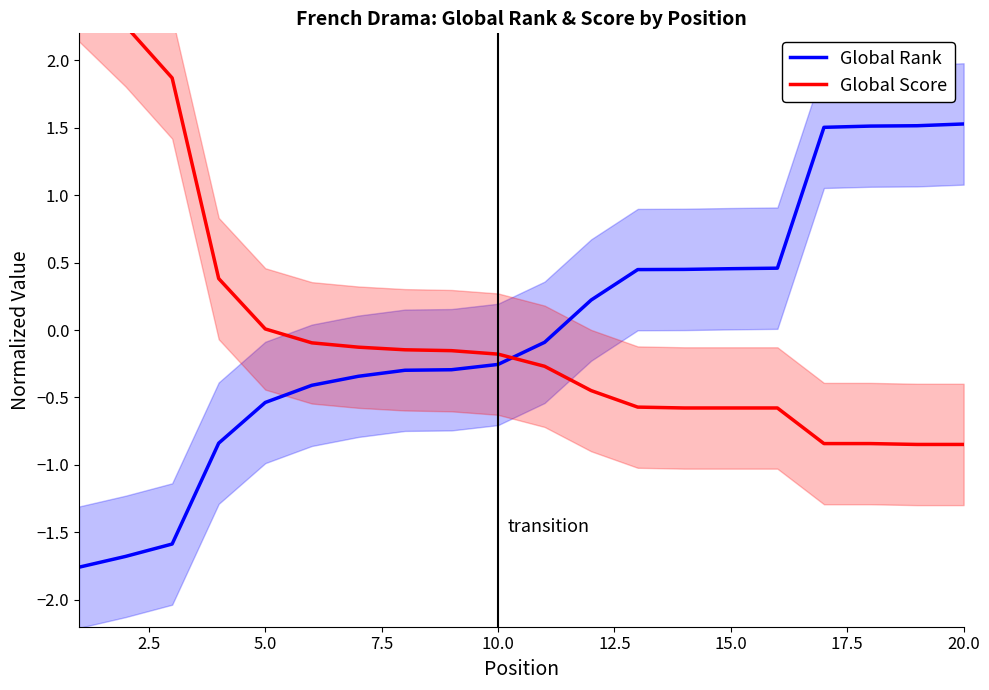

How many values in Global Score are above zero?

5